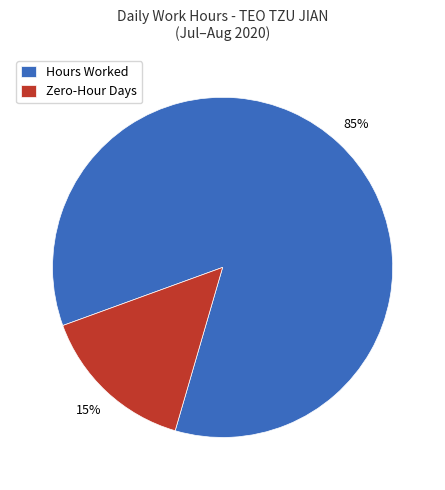

How many slices are in this pie chart?

2